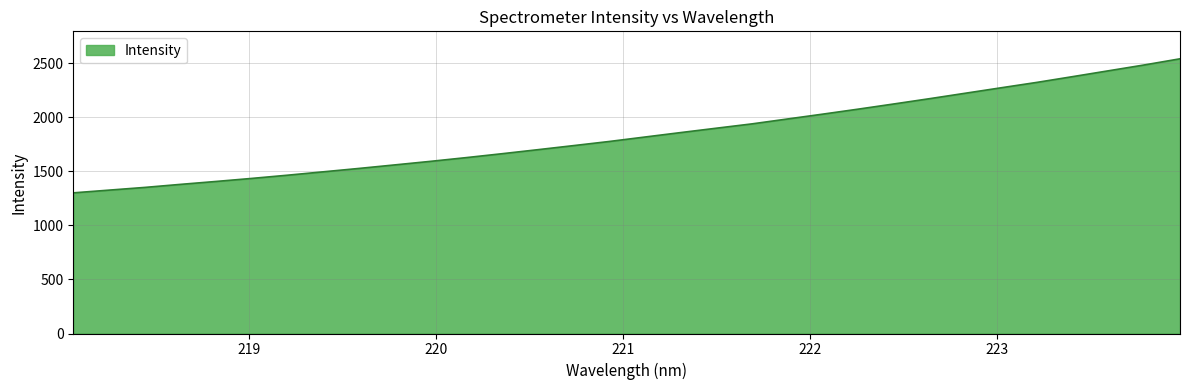

What is the minimum value shown in the chart?

1300.8